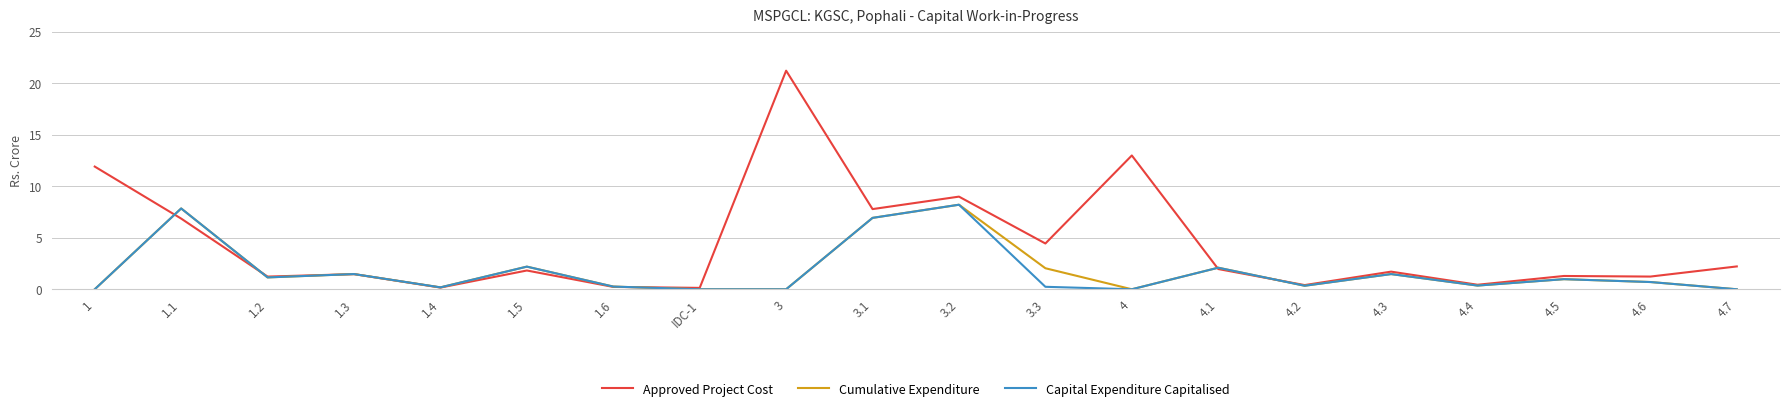

True or false: Capital Expenditure Capitalised has a value of 2.2 at 1.5.

True